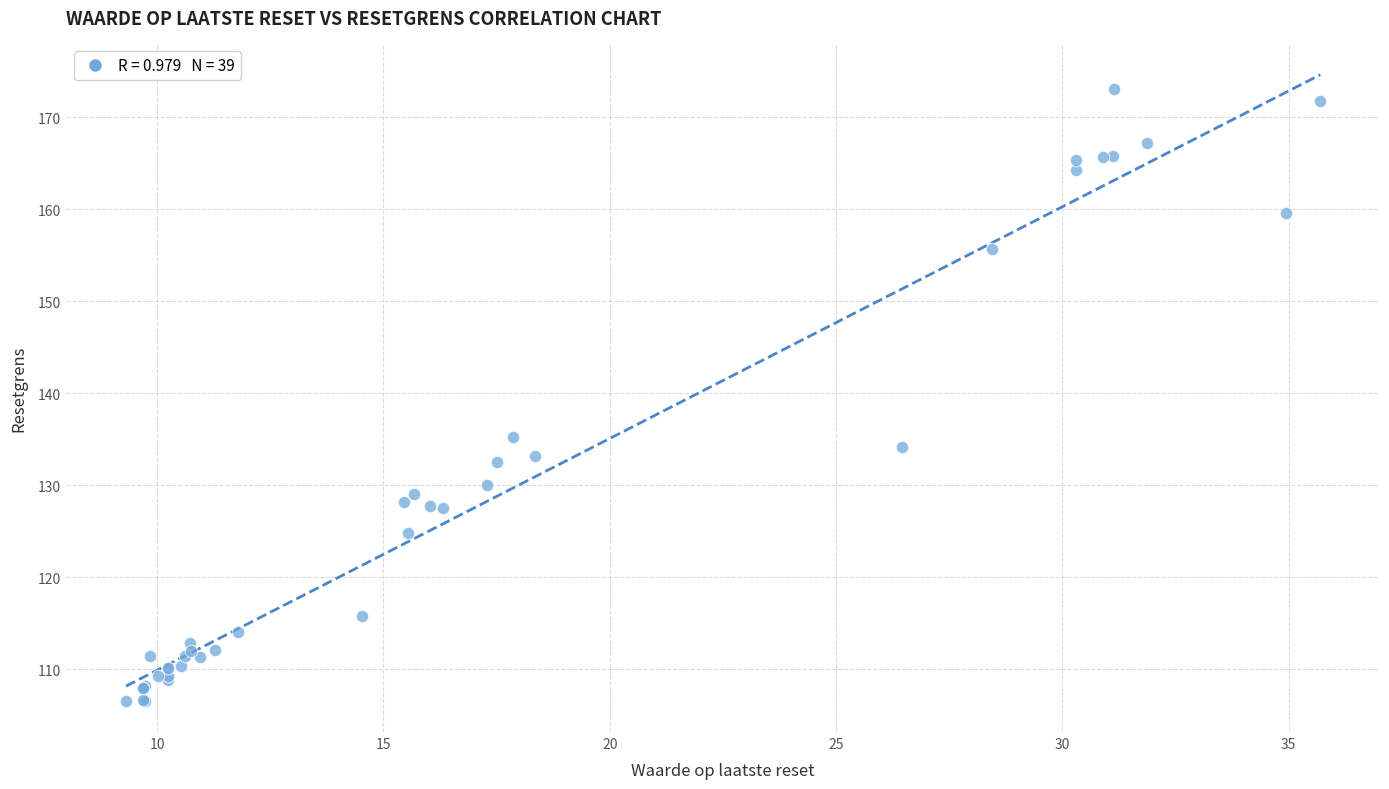

What Y value in the scatter plot is closest to 139?

135.3